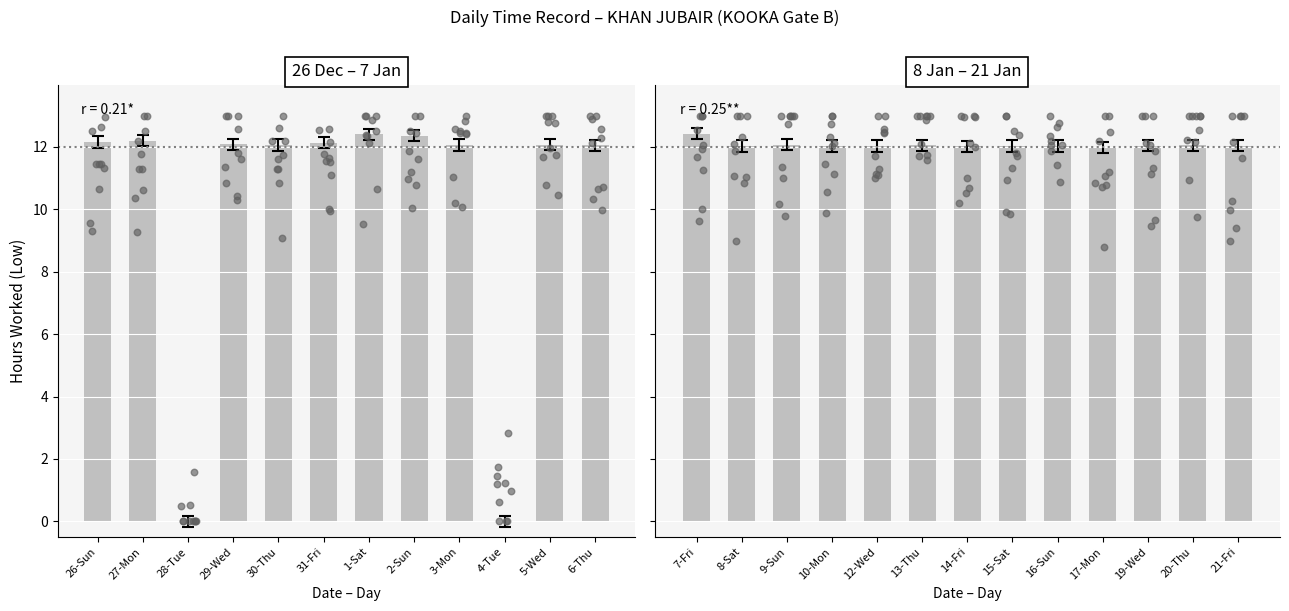

What is the ratio of the value at 10-Mon to the value at 12-Wed?

1.0